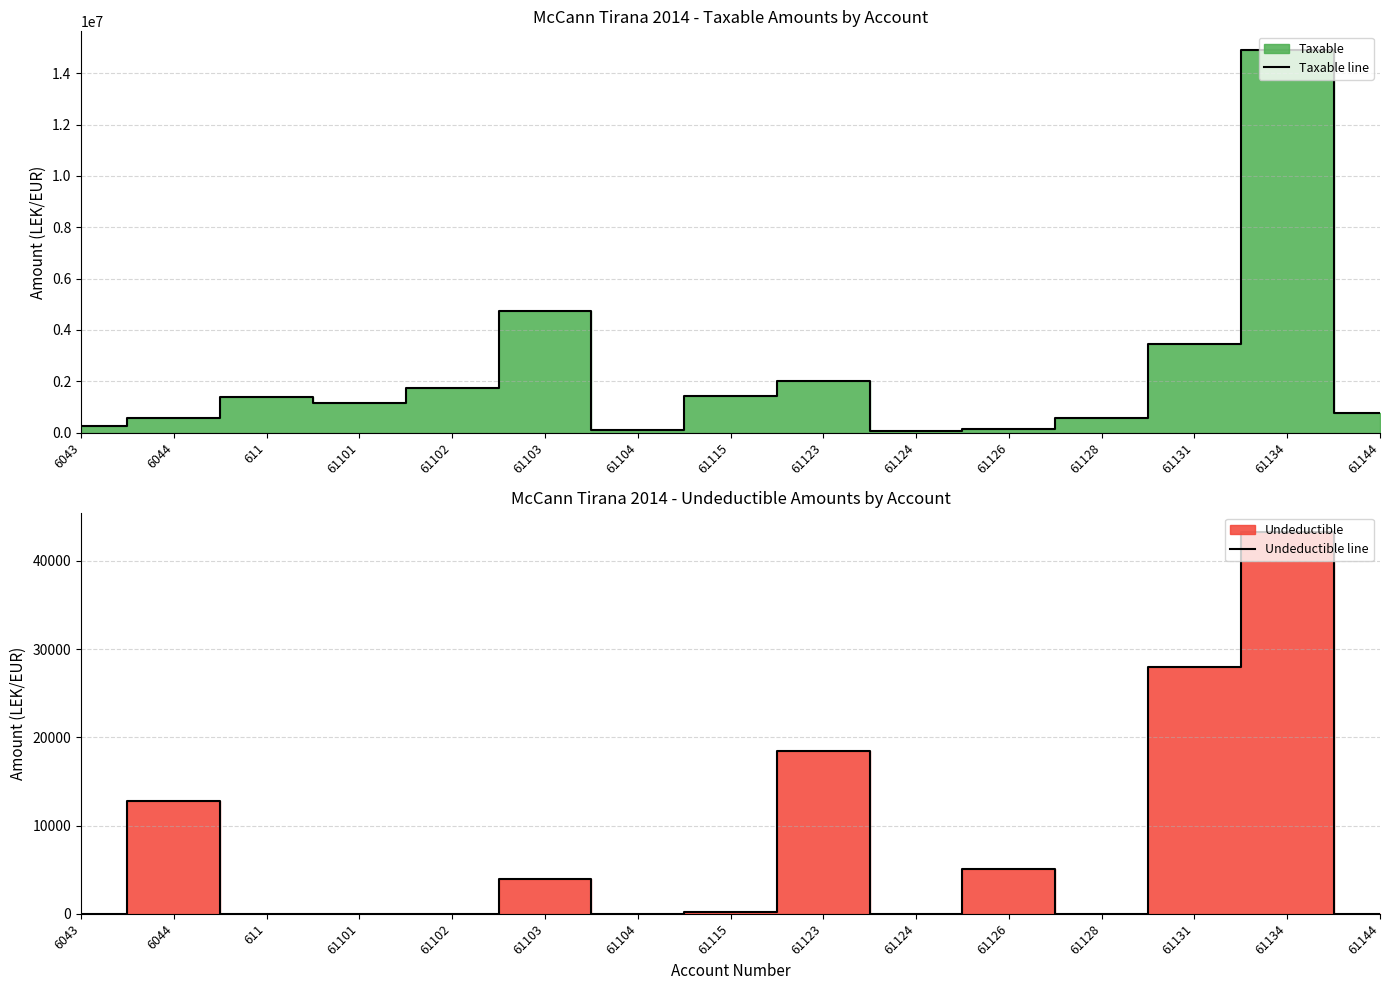

Rank the series at 61103 from lowest to highest value.

Undeductible line, Taxable line